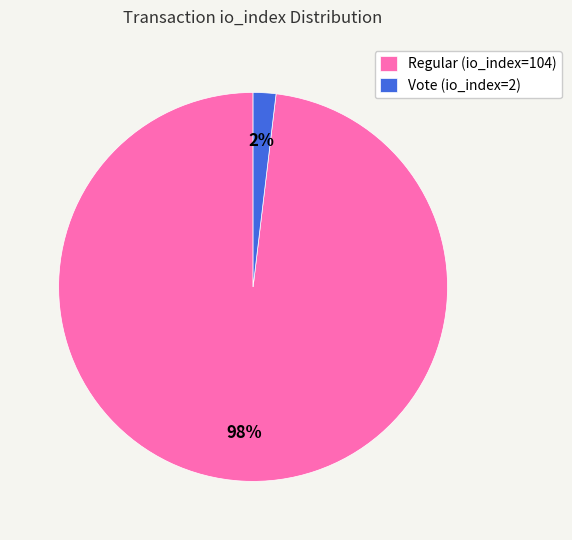

Combined, do Regular (io_index=104) and Vote (io_index=2) account for over 50%?

Yes